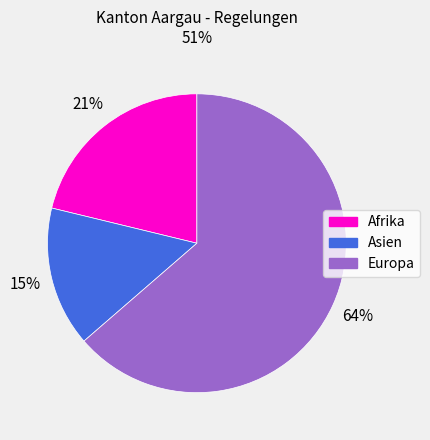

Is there any slice that represents more than half of the pie?

Yes